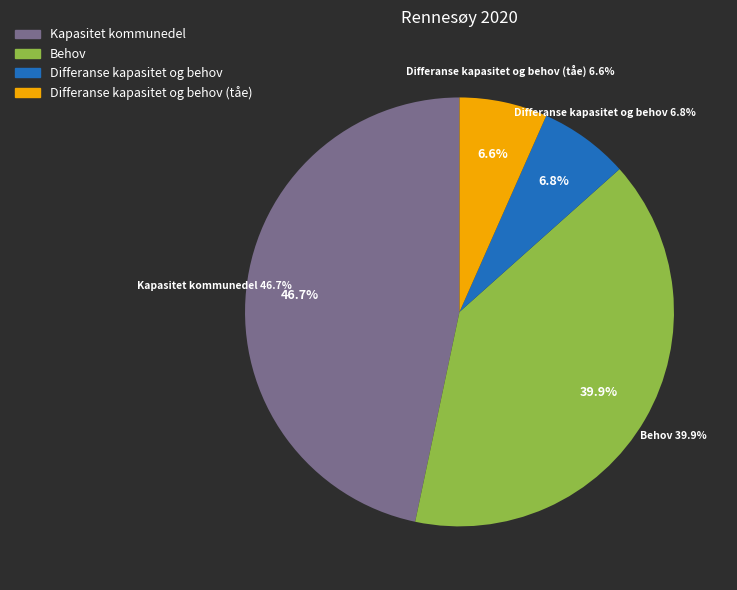

The Differanse kapasitet og behov slice represents 1% of the pie. True or false?

False